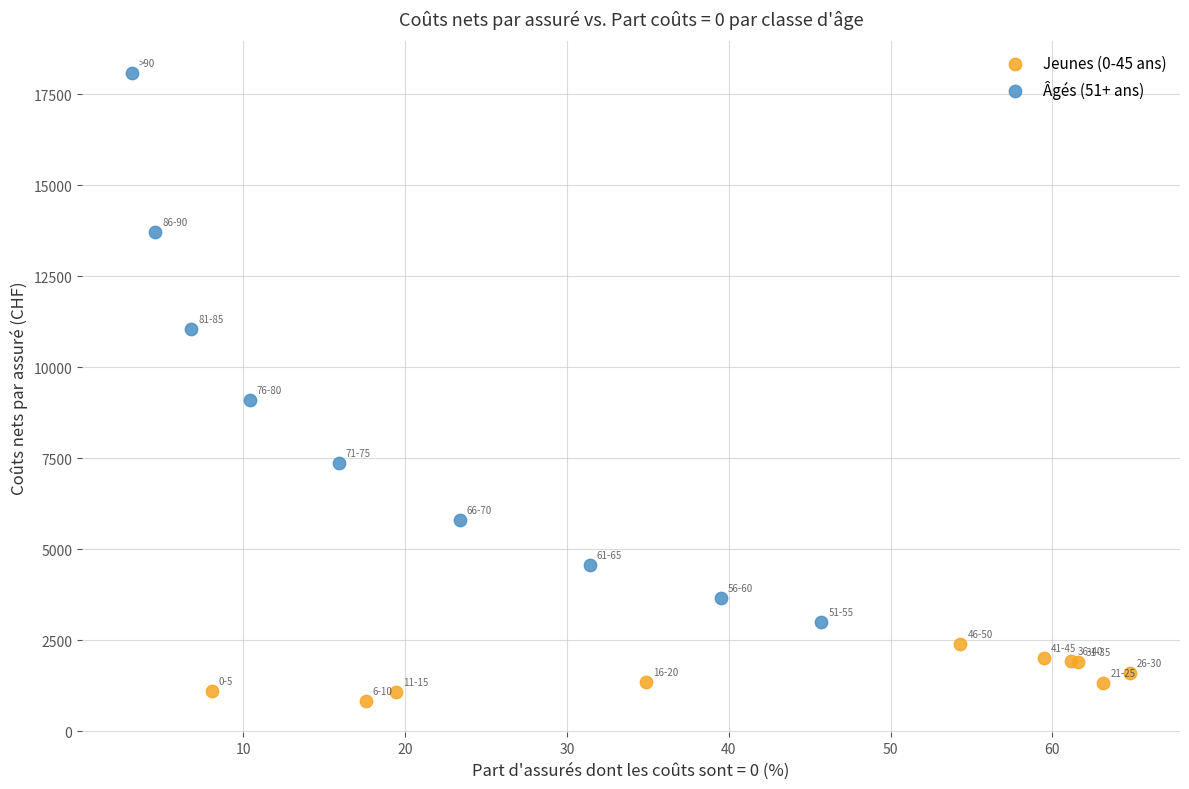

What are all the series names shown in the legend?

Jeunes (0-45 ans), Âgés (51+ ans)